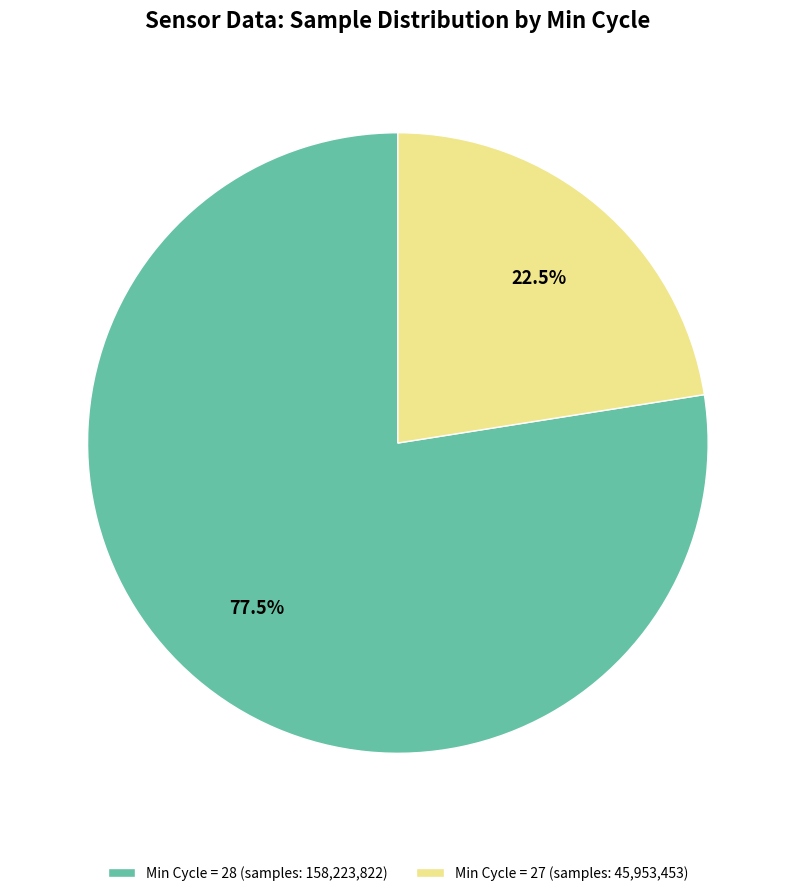

Is Min Cycle = 27 (samples: 45,953,453) the majority of the pie?

No